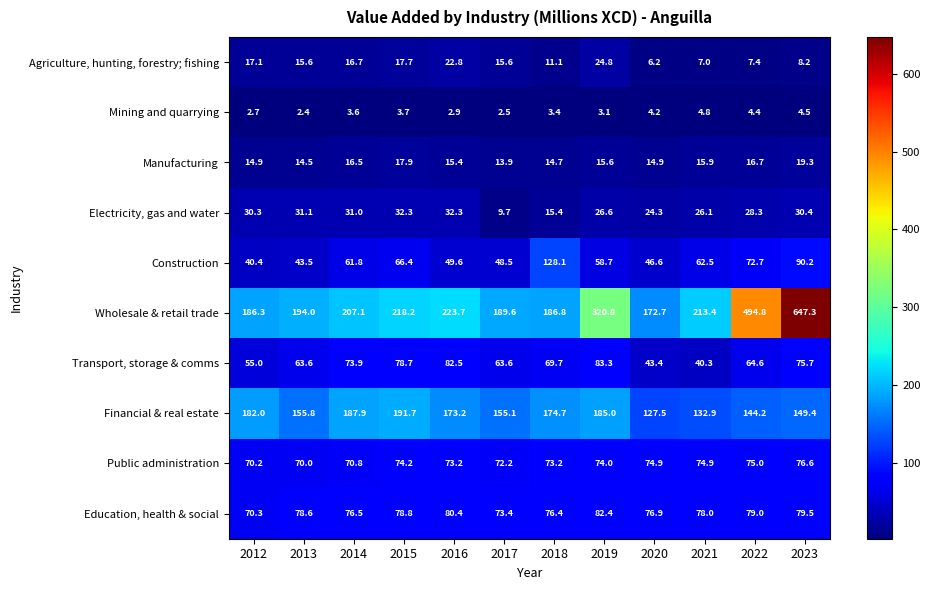

True or false: Education, health & social has a value of 70.3 at 2012.

True